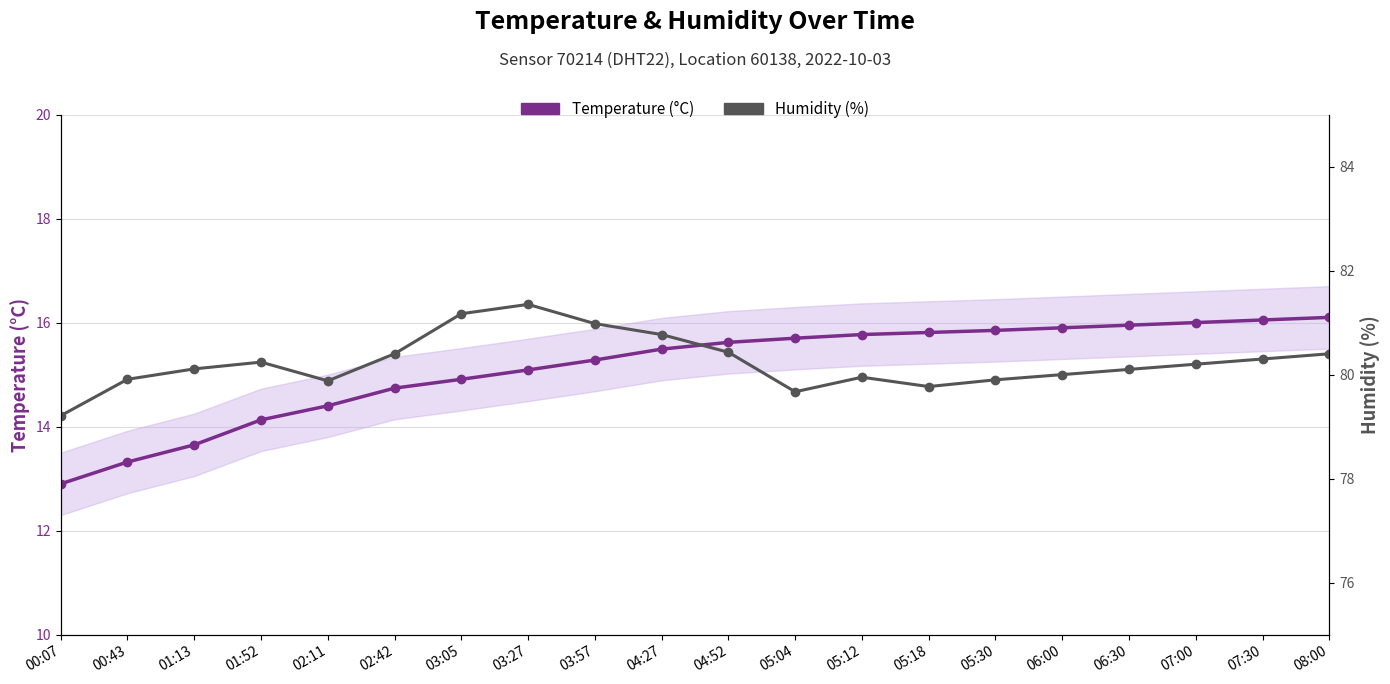

List the labels in order of Temperature (°C) value, smallest first.

00:07, 00:43, 01:13, 01:52, 02:11, 02:42, 03:05, 03:27, 03:57, 04:27, 04:52, 05:04, 05:12, 05:18, 05:30, 06:00, 06:30, 07:00, 07:30, 08:00